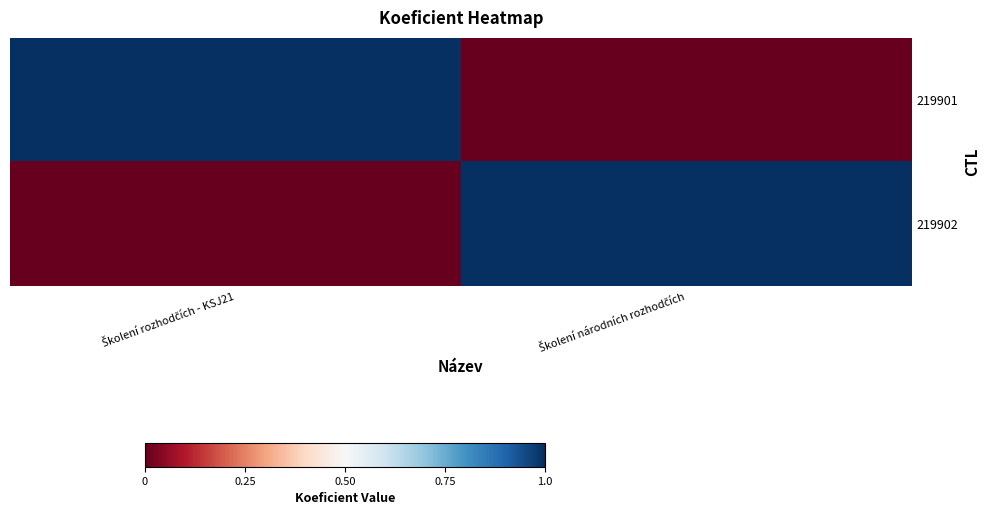

Count the number of categories in the chart.

2